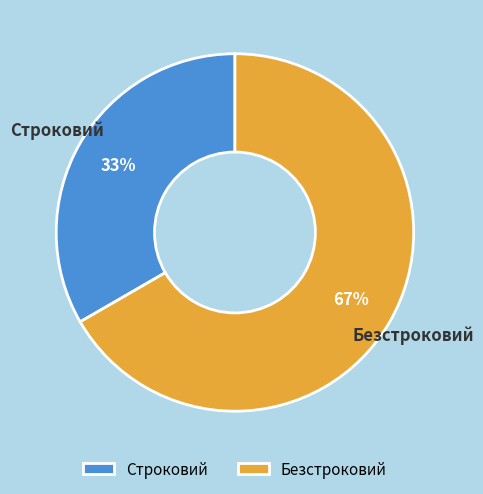

To the nearest percent, what is the average slice percentage?

50%